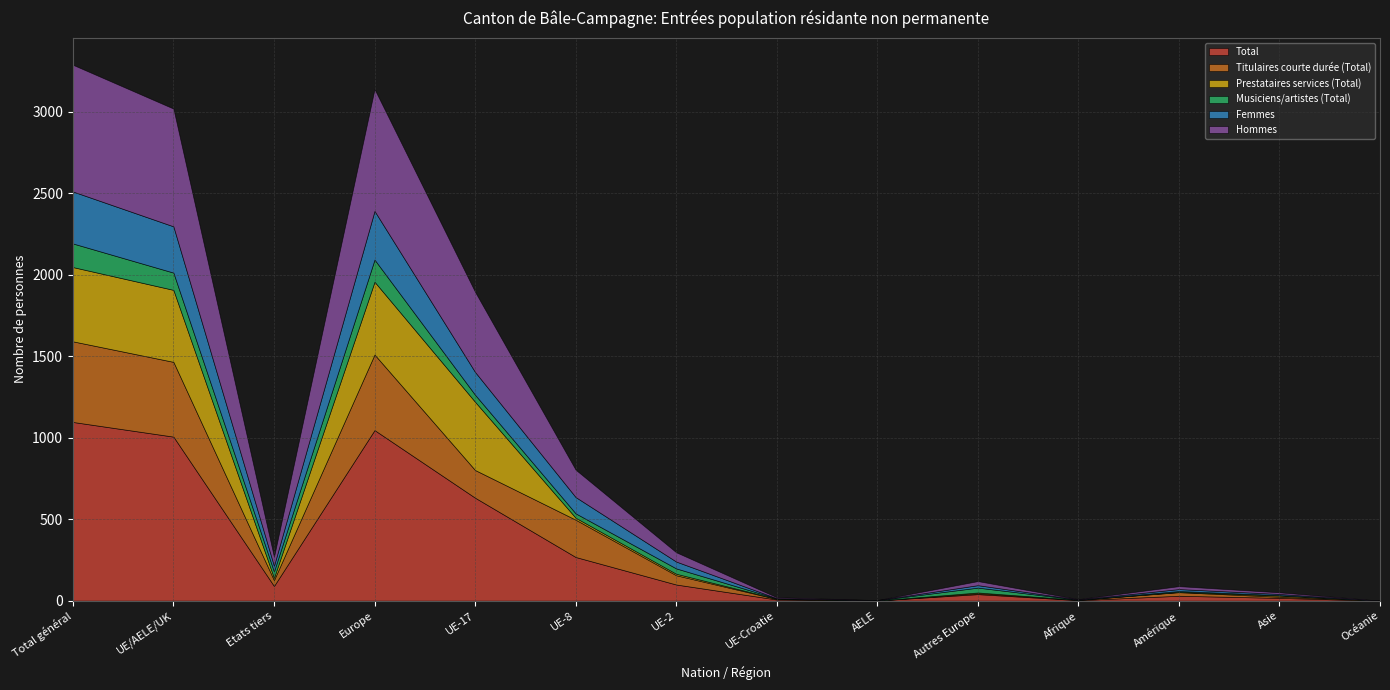

Does the chart have visible grid lines?

Yes